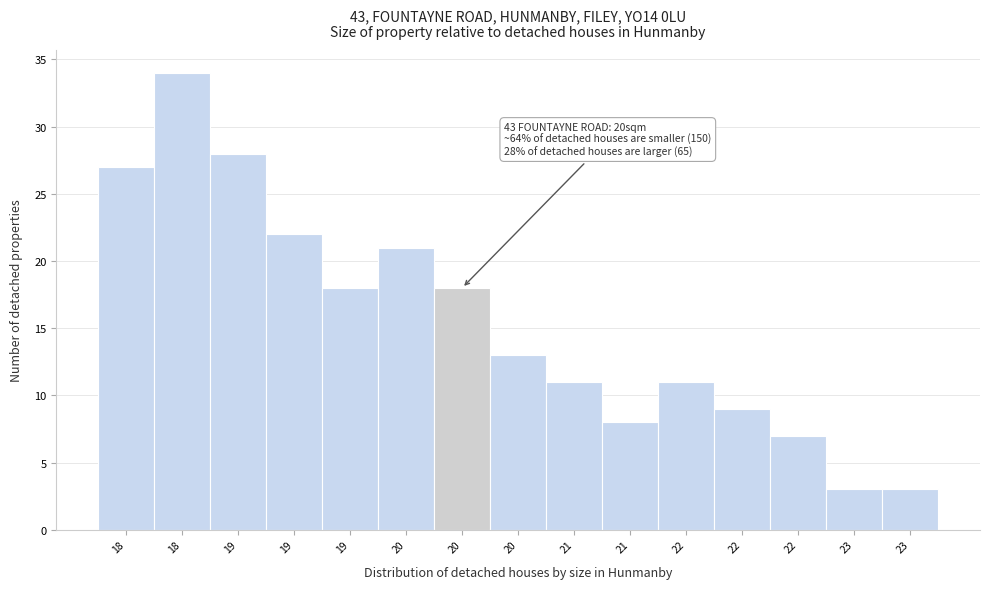

How many bars are there in total?

15